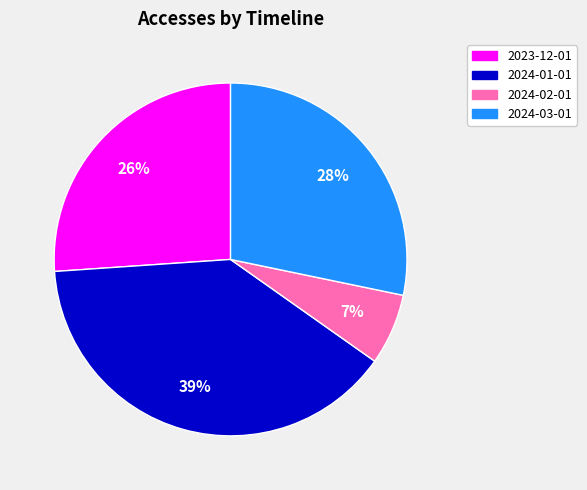

Rank the categories by value from highest to lowest.

2024-01-01, 2024-03-01, 2023-12-01, 2024-02-01